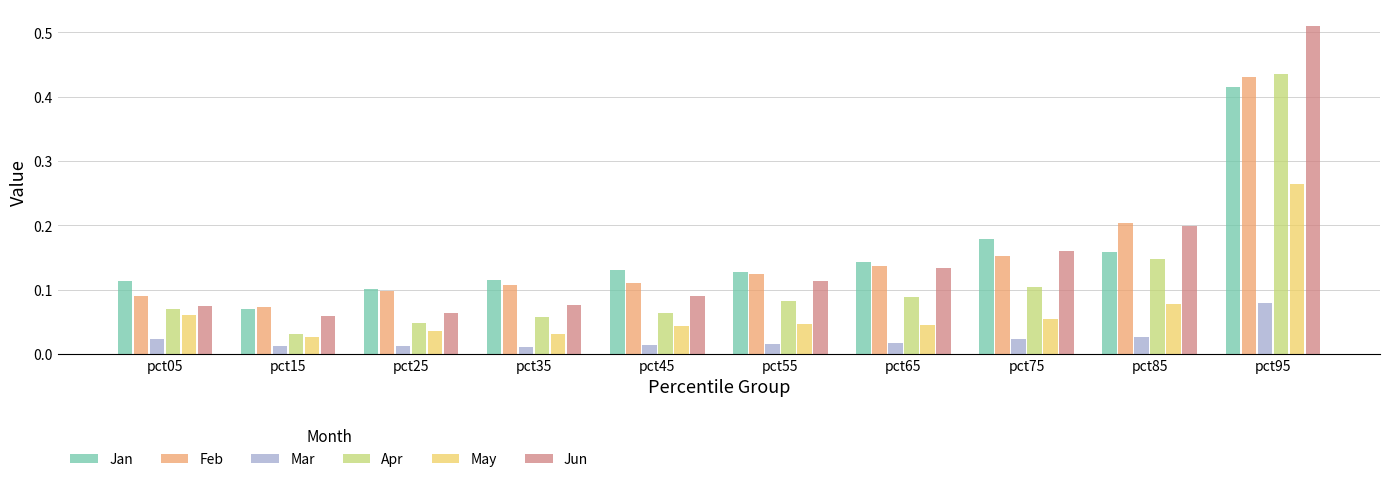

Which series changed the most between pct35 and pct95?

Jun